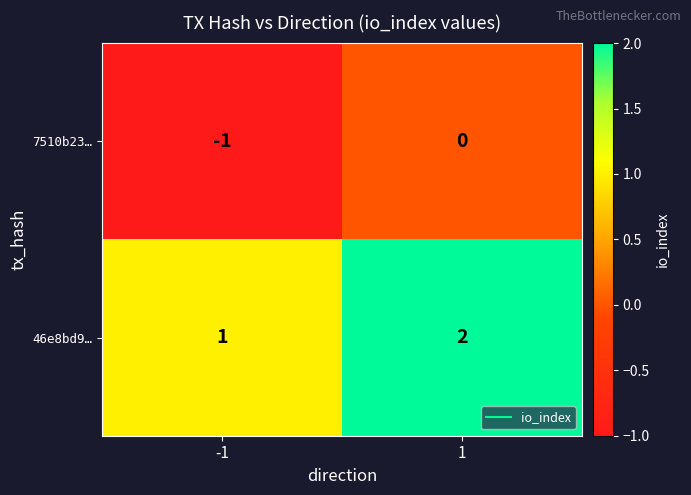

How many data points in 7510b23… are less than 0?

1